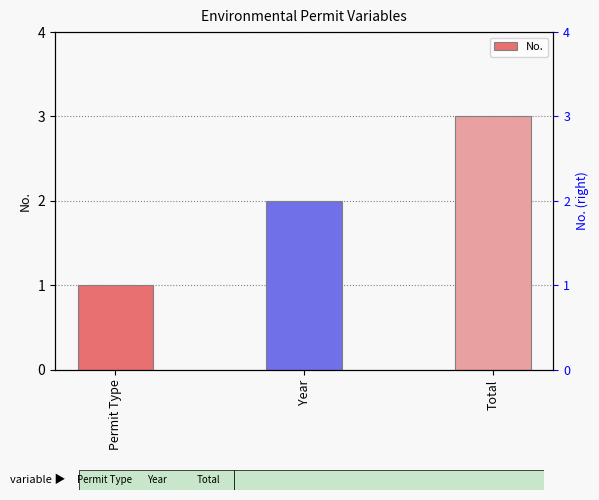

How many values are between 1 and 3?

3